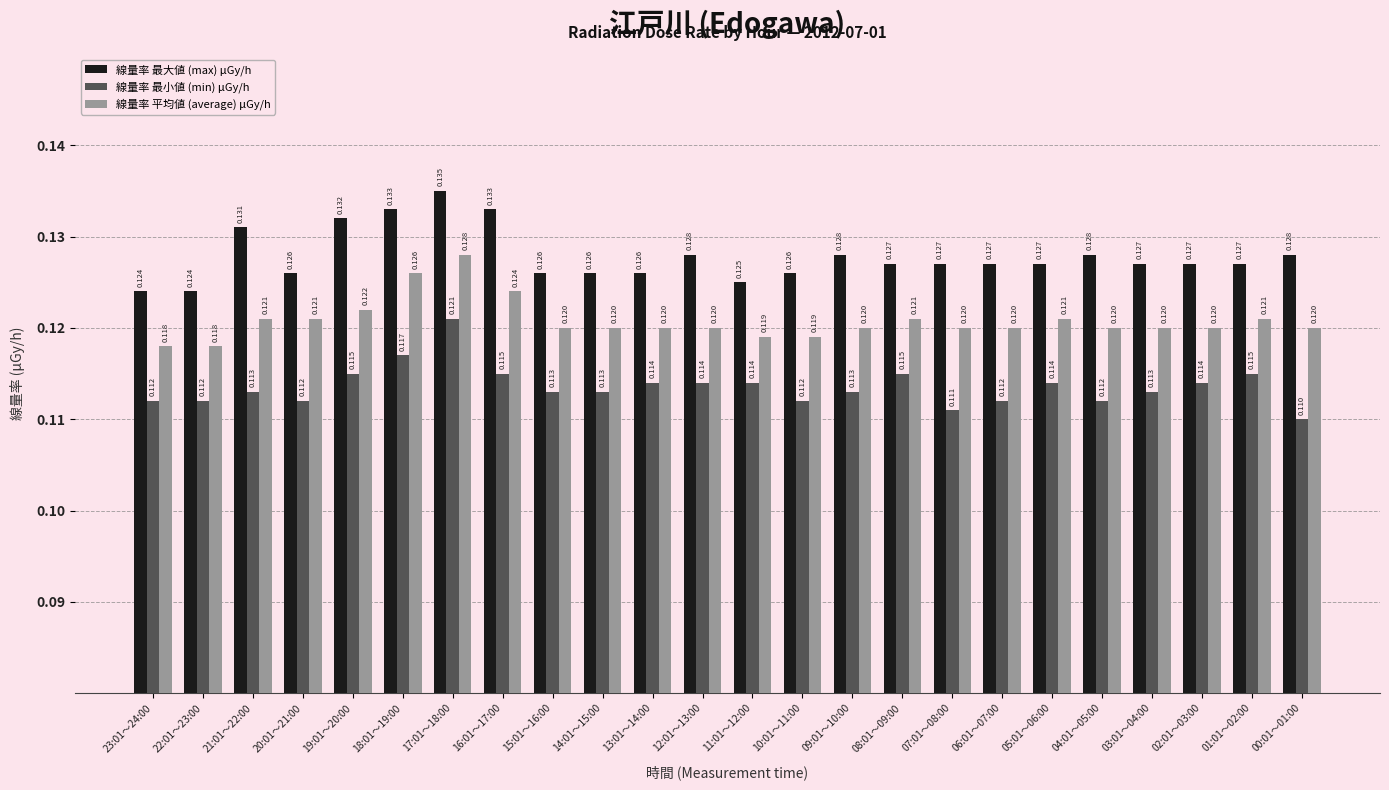

Between 11:01～12:00 and 07:01～08:00, which series saw the biggest shift?

線量率 最小値 (min) μGy/h